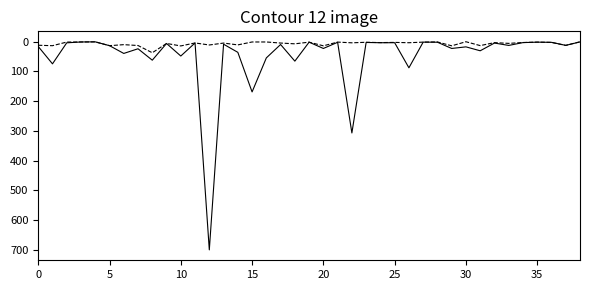

What is the greatest value displayed?

700.0